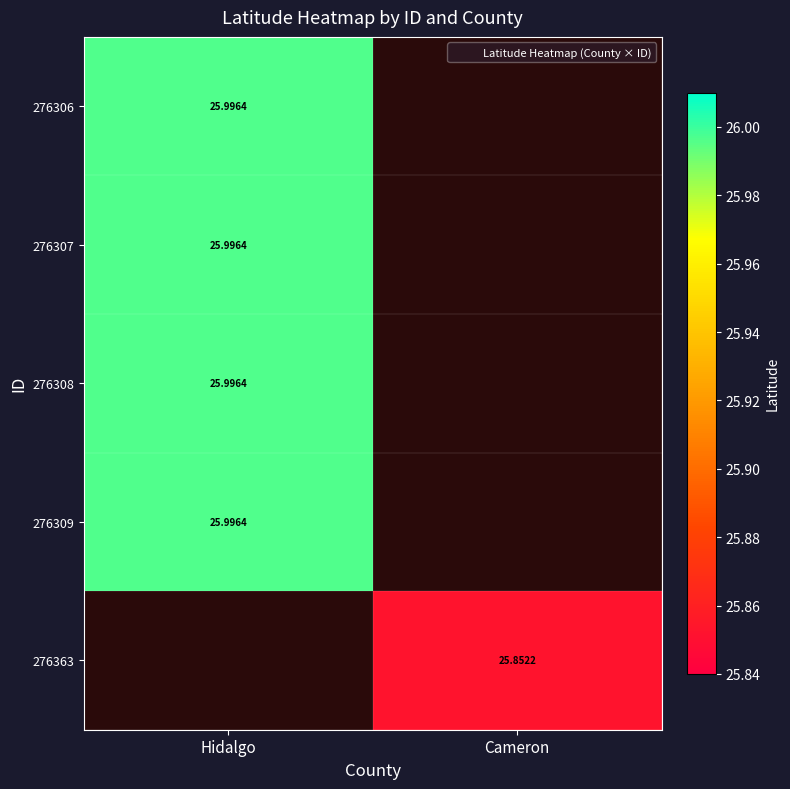

What is the smallest value displayed?

25.9